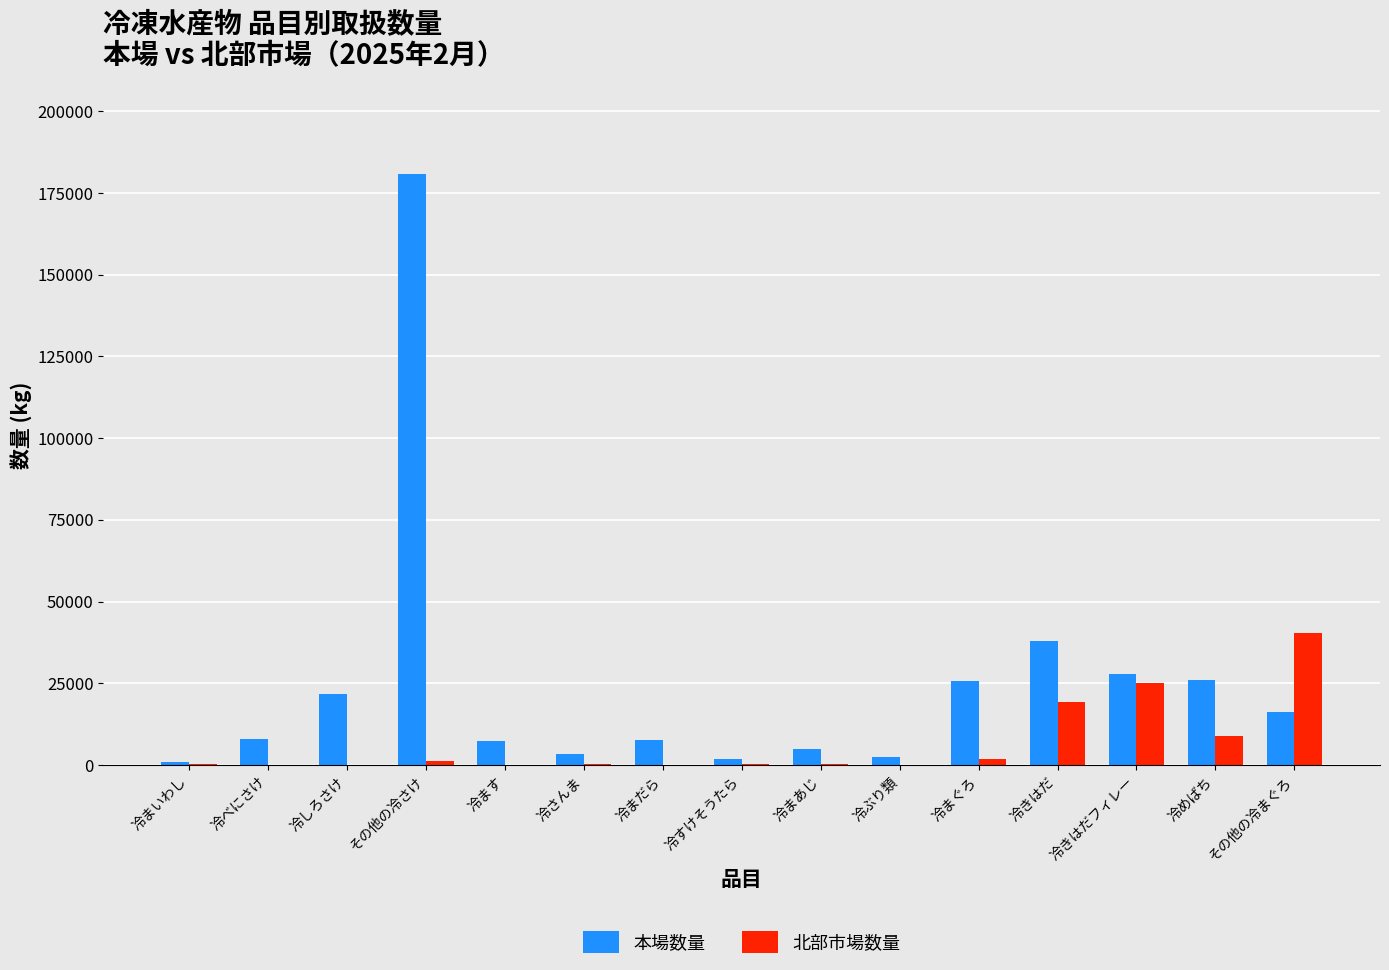

What is the total value across all series at 冷まだら?

7563